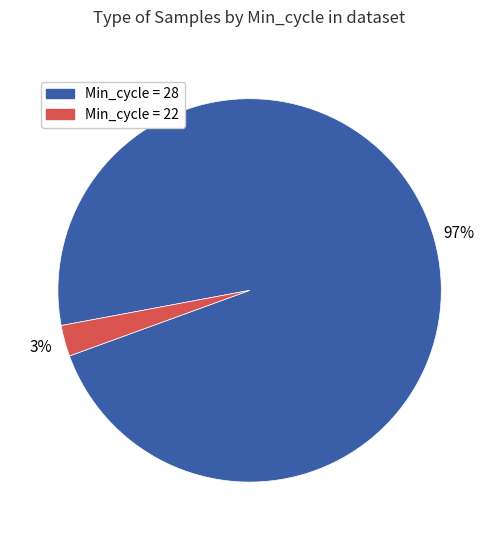

Is there a majority slice in this chart?

Yes